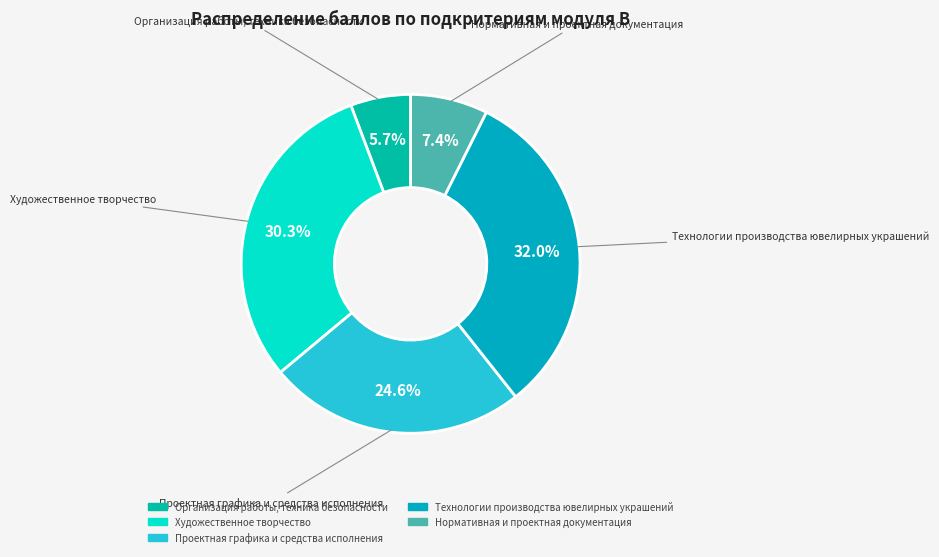

To the nearest percent, what percentage of the pie is Организация работы, техника безопасности?

6%